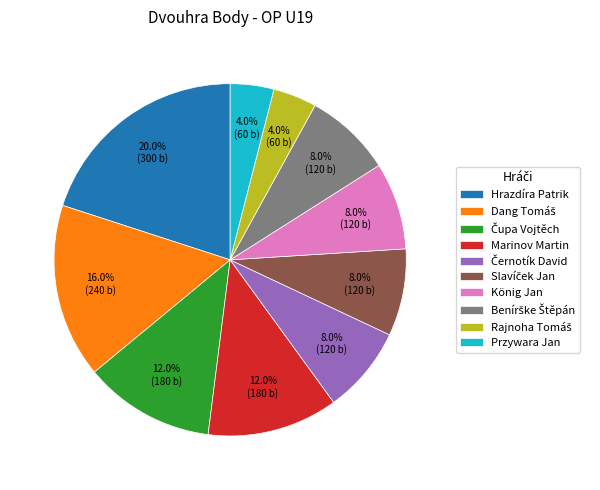

What is the total percentage of König Jan and Marinov Martin?

20.0%